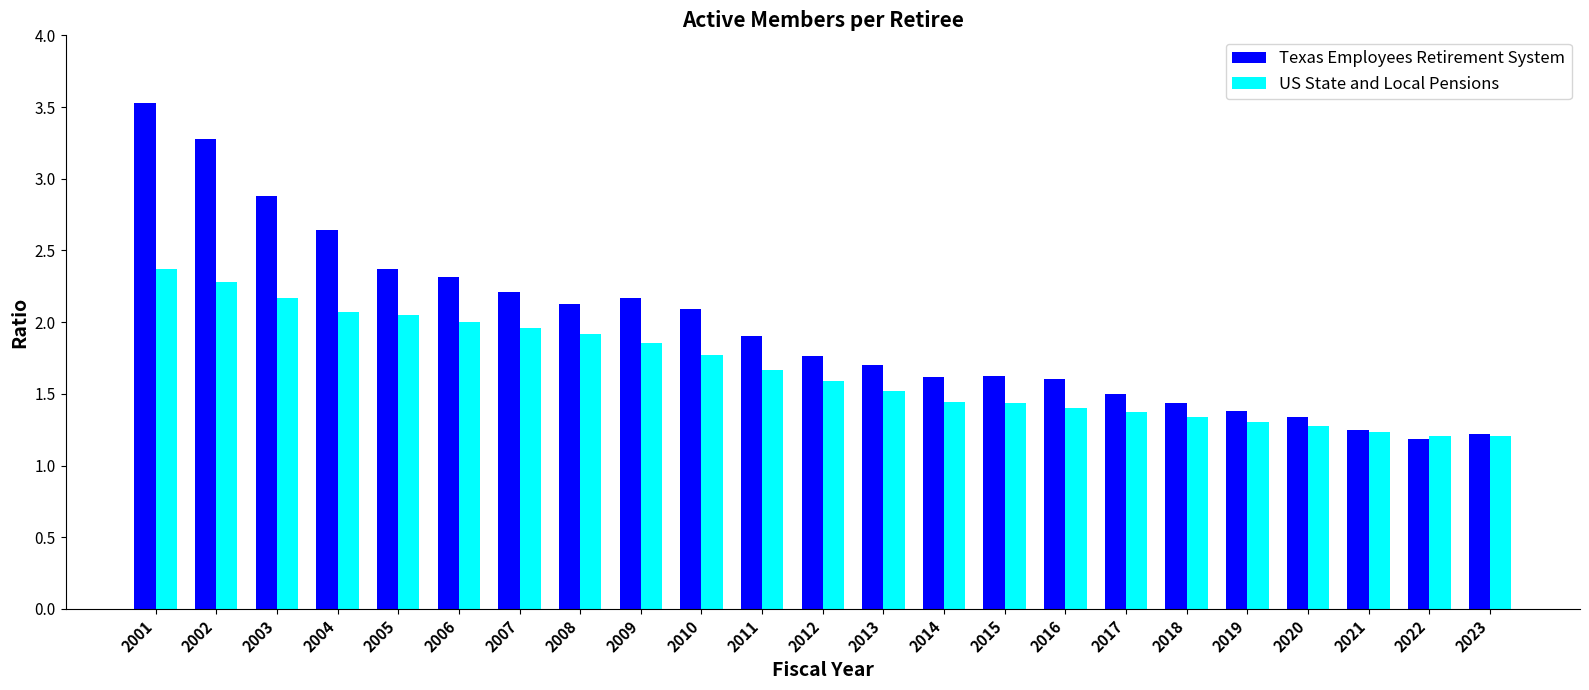

Which series has the largest total across all categories?

Texas Employees Retirement System